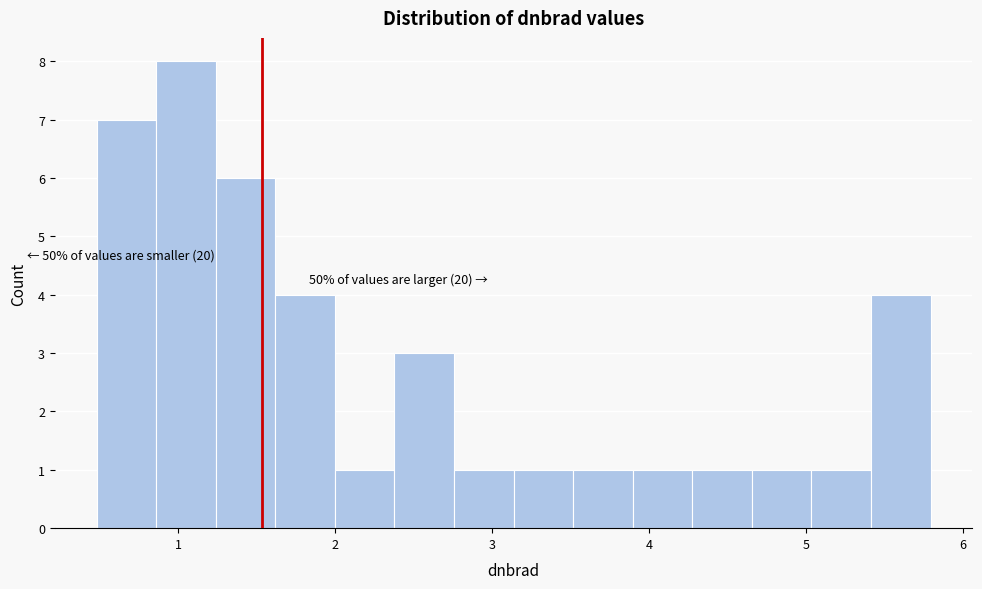

Read against the x-axis, roughly where is the centre of the tallest bar?

1.1